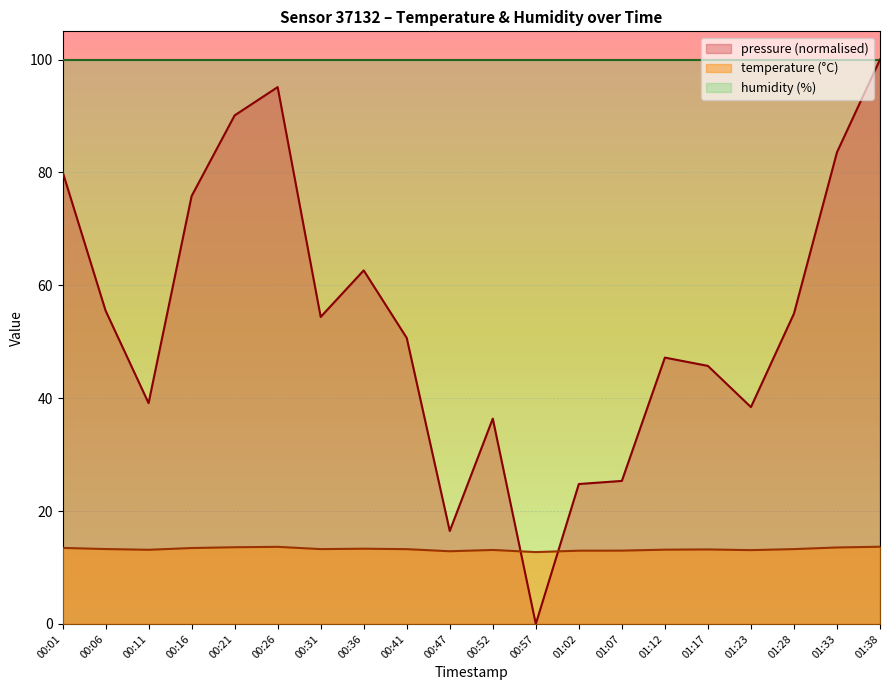

Reading right to left, list all the values displayed in this chart.

temperature: 01:38=13.7	01:33=13.6	01:28=13.3	01:23=13.1	01:17=13.2	01:12=13.2	01:07=13.0	01:02=13.0	00:57=12.7	00:52=13.1	00:47=12.9	00:41=13.2	00:36=13.3	00:31=13.3	00:26=13.7	00:21=13.6	00:16=13.4	00:11=13.1	00:06=13.3	00:01=13.5
pressure_norm: 01:38=100.0	01:33=83.6	01:28=55.0	01:23=38.4	01:17=45.7	01:12=47.2	01:07=25.3	01:02=24.8	00:57=0.0	00:52=36.4	00:47=16.5	00:41=50.7	00:36=62.6	00:31=54.4	00:26=95.1	00:21=90.1	00:16=75.8	00:11=39.1	00:06=55.5	00:01=80.2